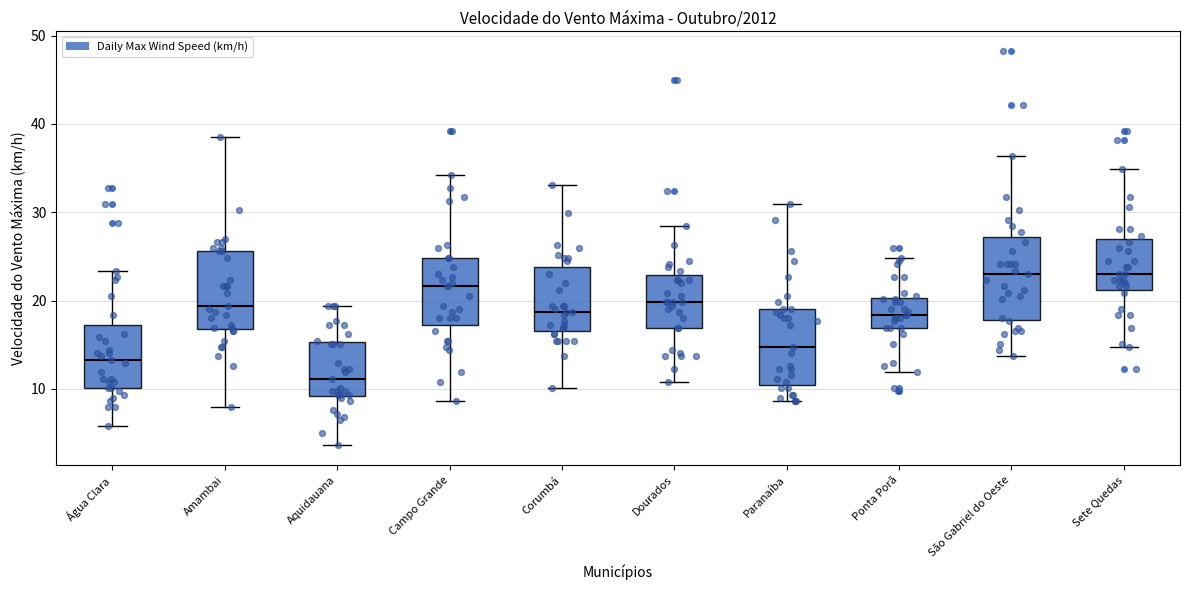

Where does the upper whisker of the box for São Gabriel do Oeste end on the y-axis? The values are not printed on the chart, so give them approximately, as read against the axis.

36